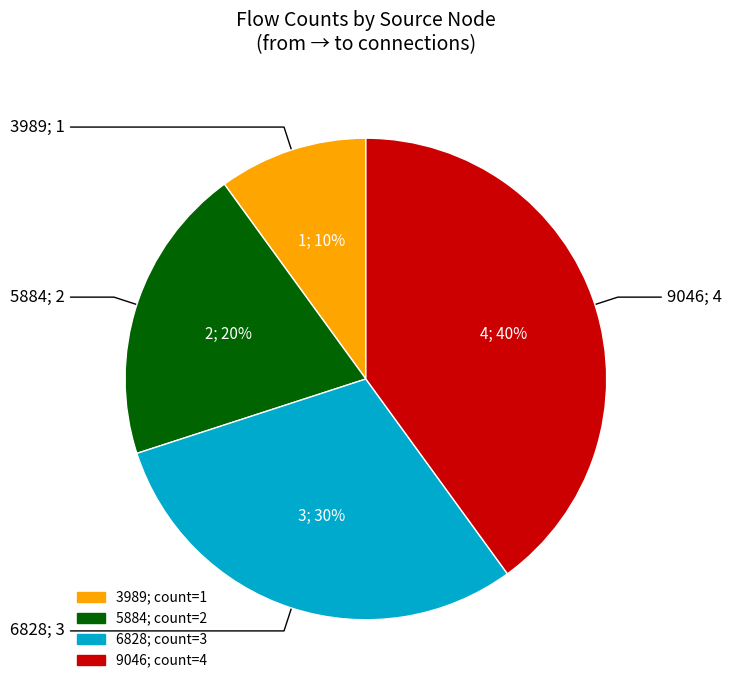

Does any single category account for the majority?

No